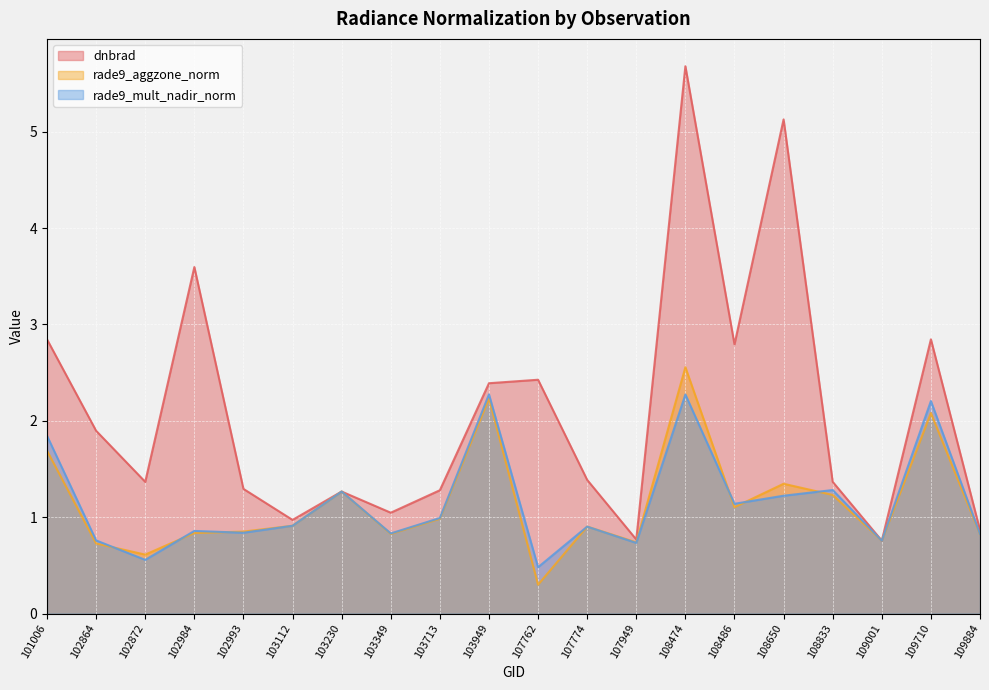

List the series in order of their peak value, lowest first.

rade9_mult_nadir_norm, rade9_aggzone_norm, dnbrad